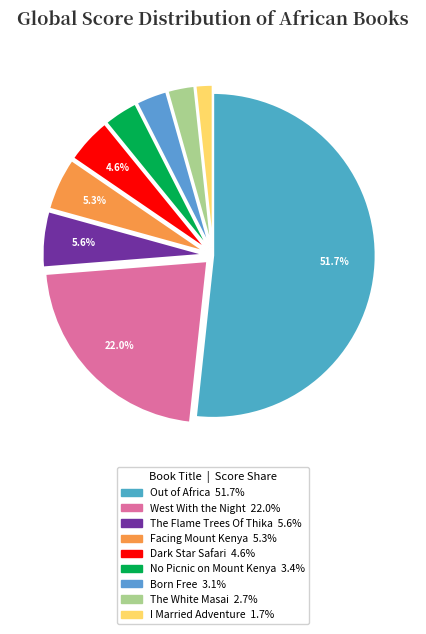

To the nearest percent, what percentage of the pie is Out of Africa?

52%